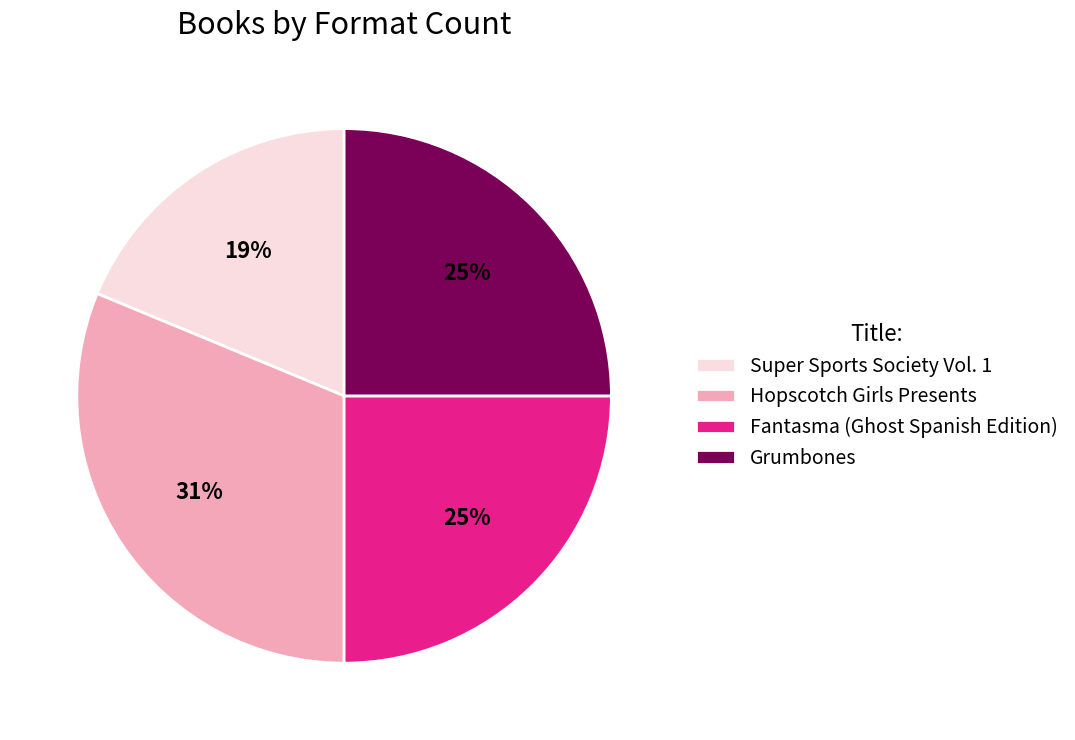

To the nearest percent, what is the combined percentage of Fantasma (Ghost Spanish Edition) and Hopscotch Girls Presents?

56%